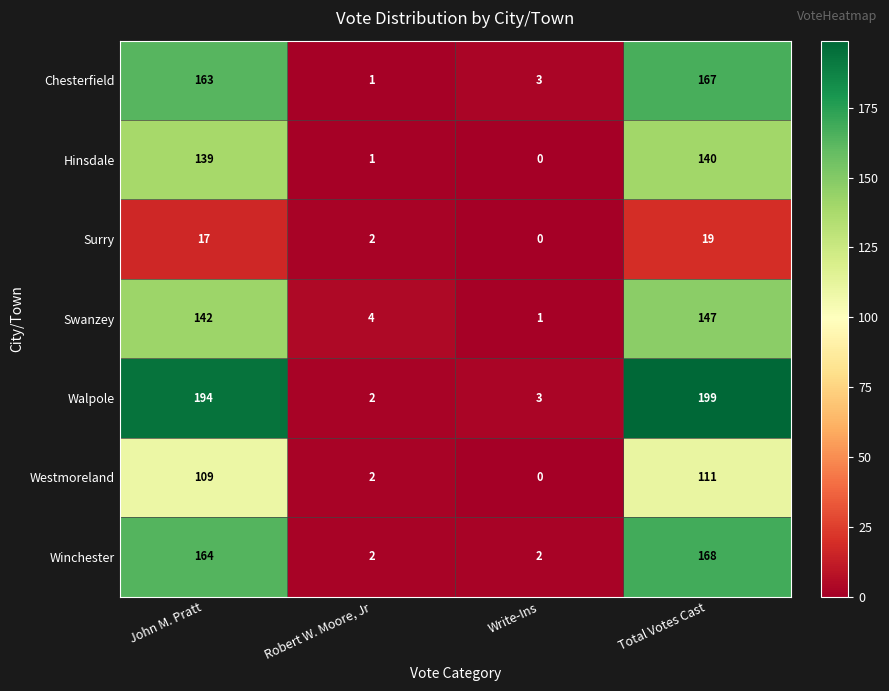

Reading right to left, what are all the values shown in this chart?

Chesterfield: 167	3	1	163
Hinsdale: 140	0	1	139
Surry: 19	0	2	17
Swanzey: 147	1	4	142
Walpole: 199	3	2	194
Westmoreland: 111	0	2	109
Winchester: 168	2	2	164